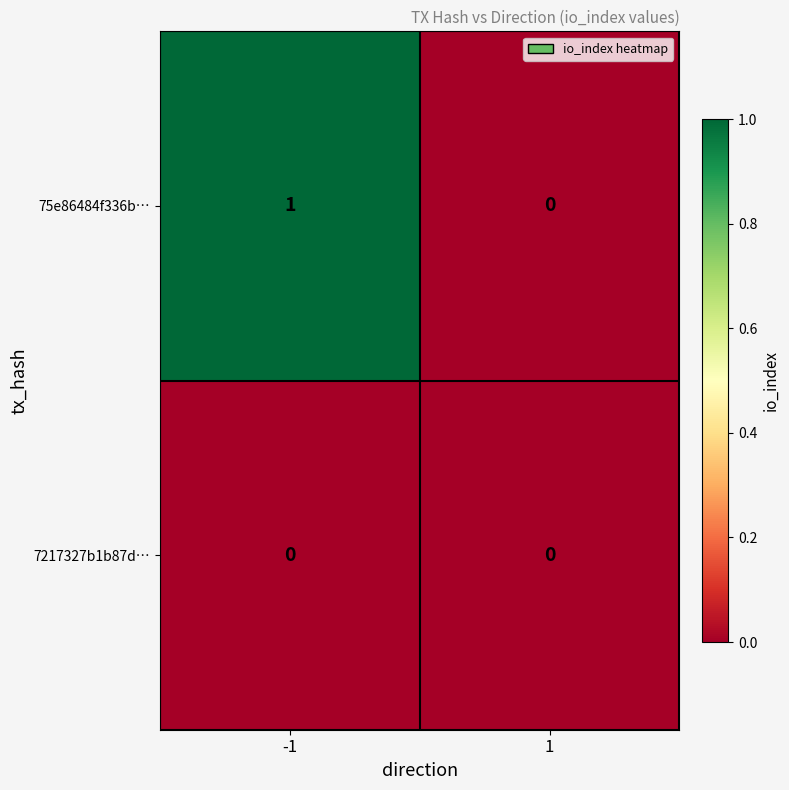

Rank the series at -1 from highest to lowest value.

75e86484f336b…, 7217327b1b87d…